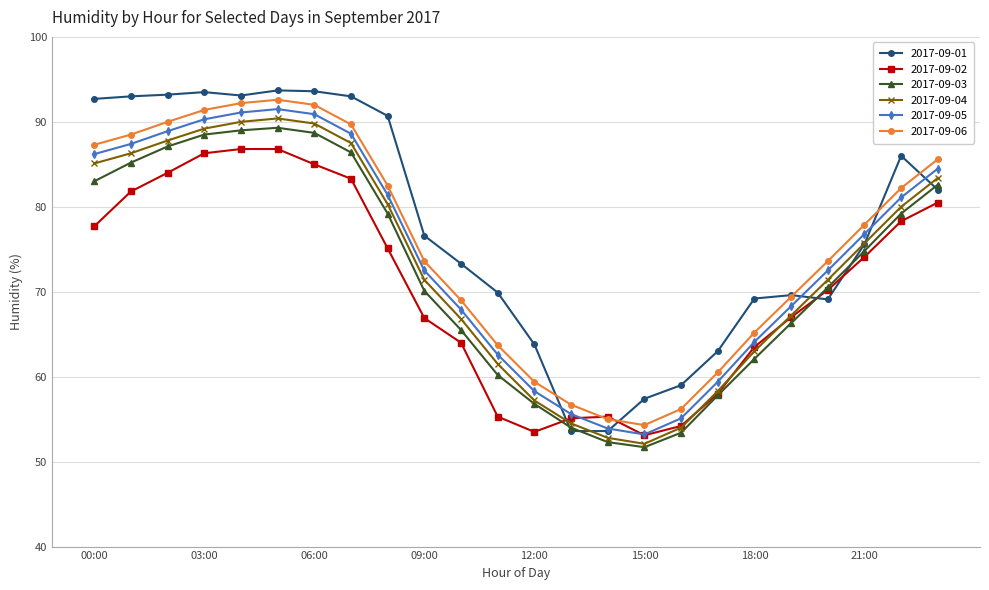

Which series has the widest spread of values?

2017-09-01